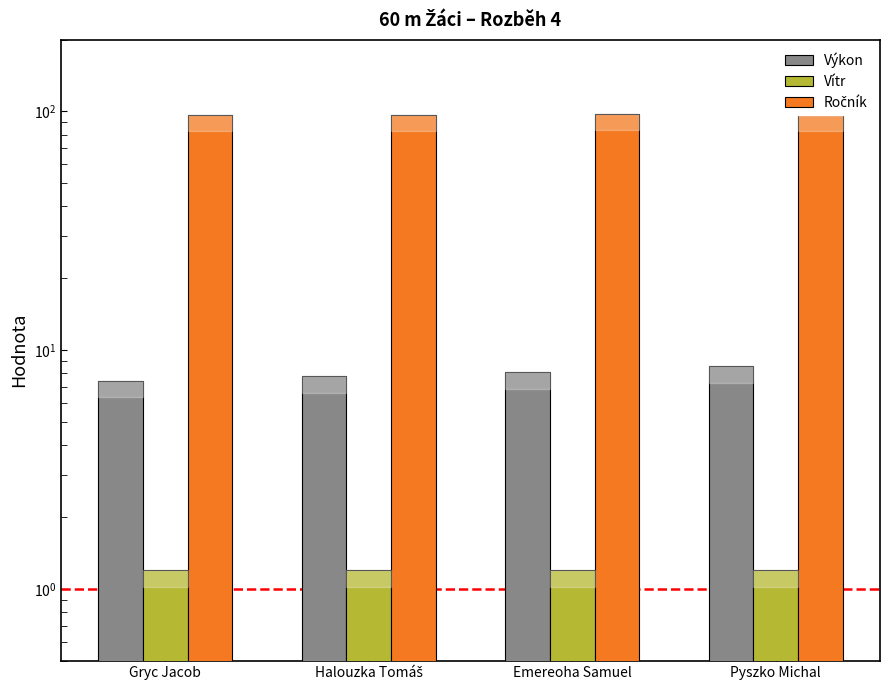

Rank the series at Gryc Jacob from lowest to highest value.

Vítr, Výkon, Ročník